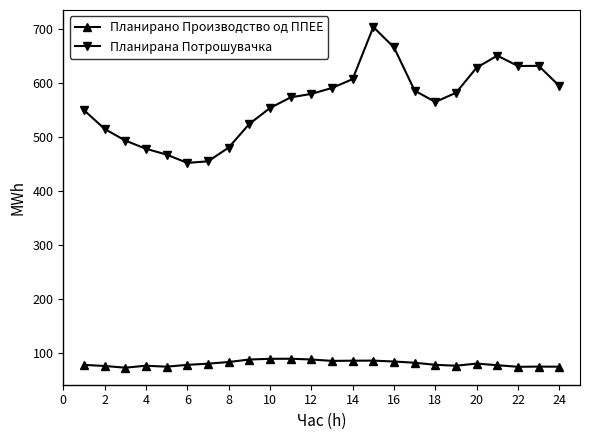

True or false: Планирана Потрошувачка and Планирано Производство од ППЕЕ intersect in this chart.

False